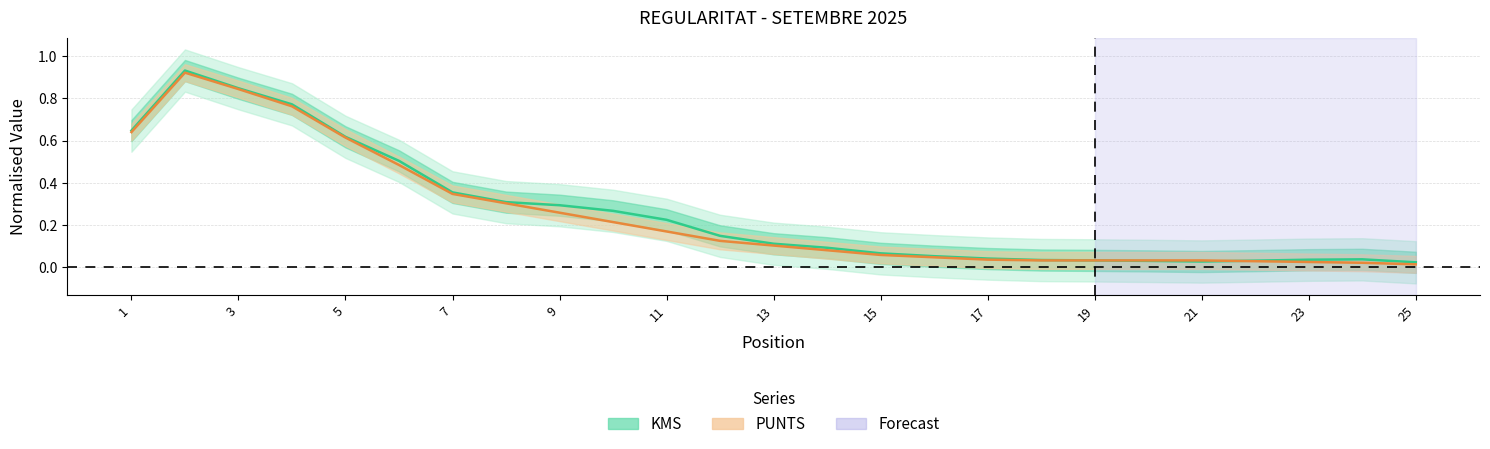

How many interior local valleys does the KMS series have?

1